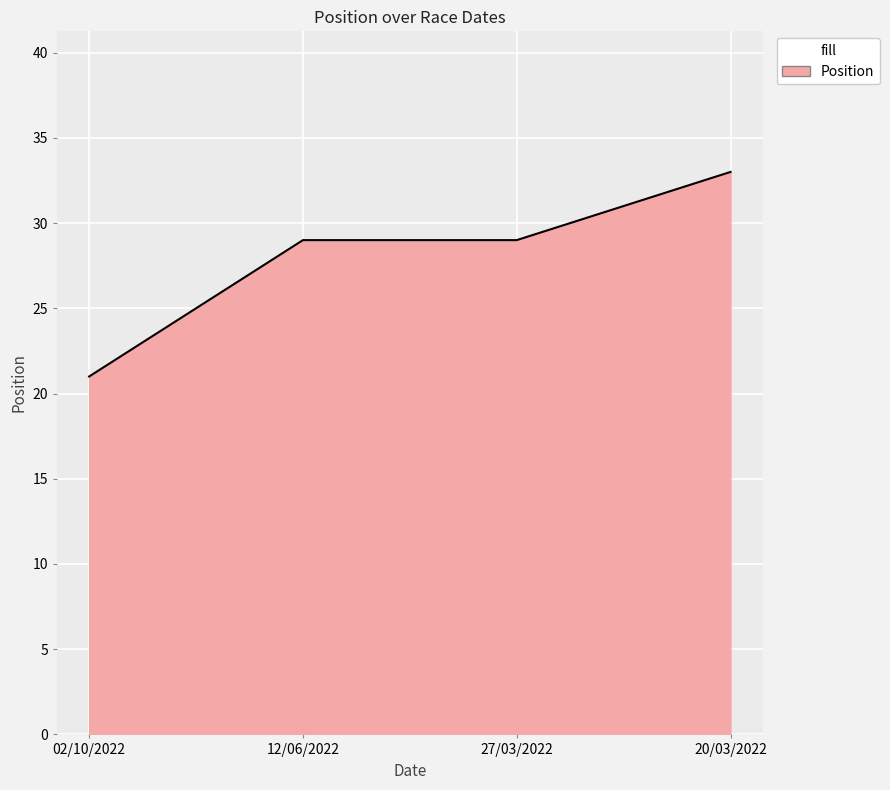

What value does the data have at 20/03/2022?

33